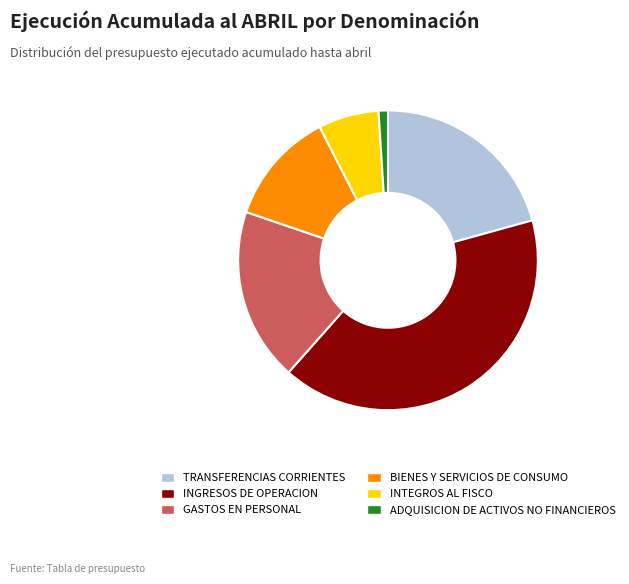

Is it true that INGRESOS DE OPERACION is 41% of the pie?

True